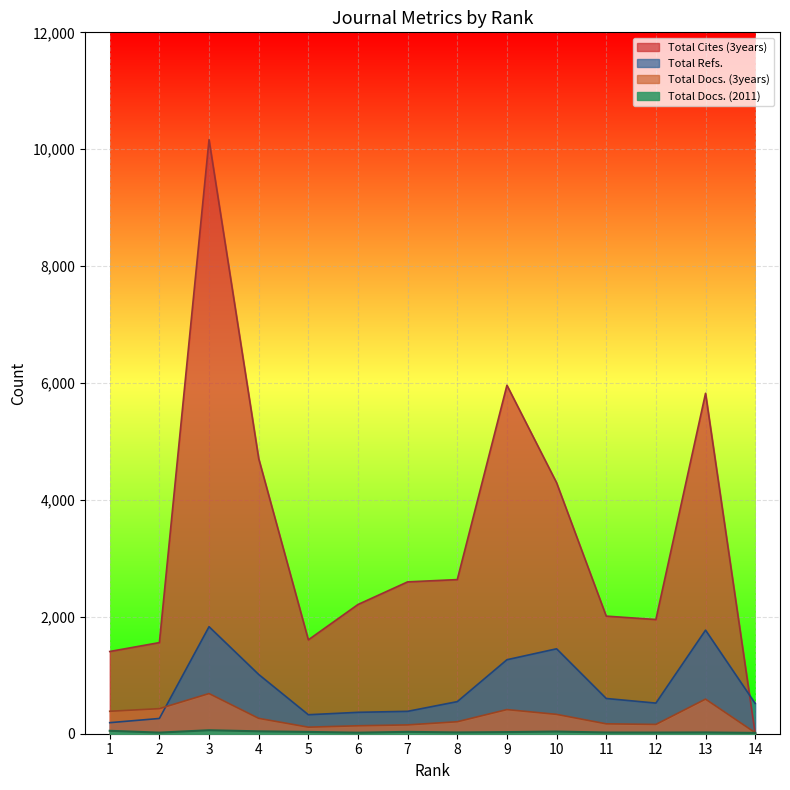

Is the value of Total Docs. (3years) at 6 greater than the value of Total Docs. (2011) at 13?

Yes